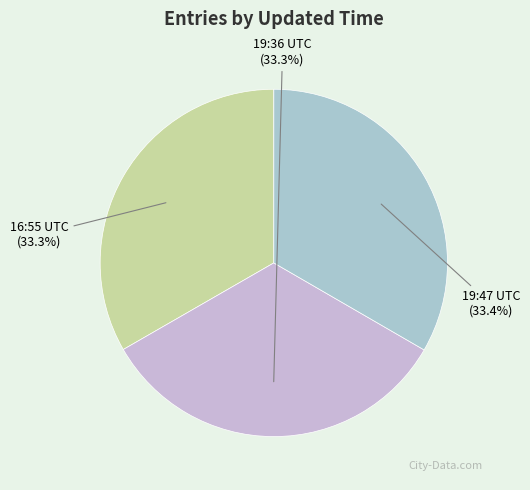

Which category has the biggest portion of the pie?

2014-06-19 19:47:23 UTC